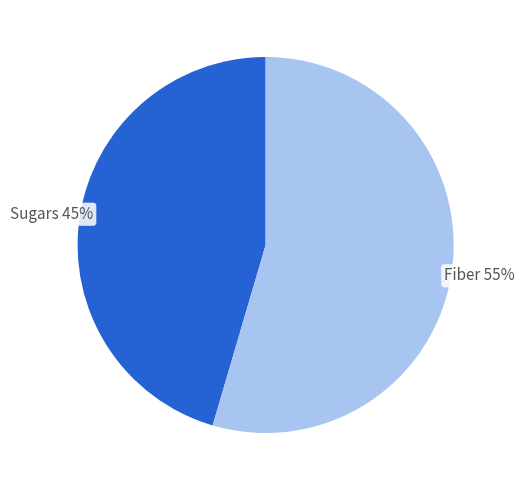

To the nearest percent, what is the average slice percentage?

50%